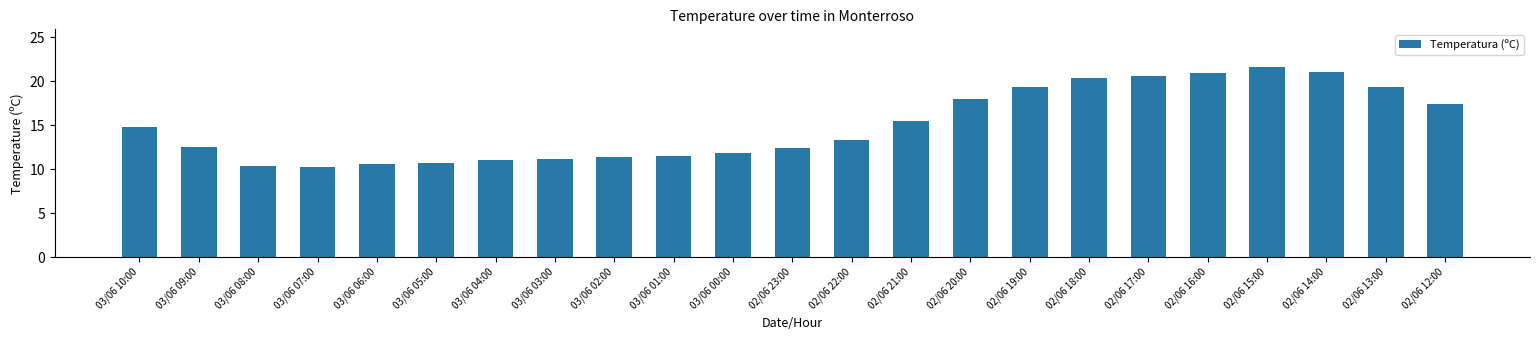

What is the label of the 8th bar from the left?

03/06 03:00